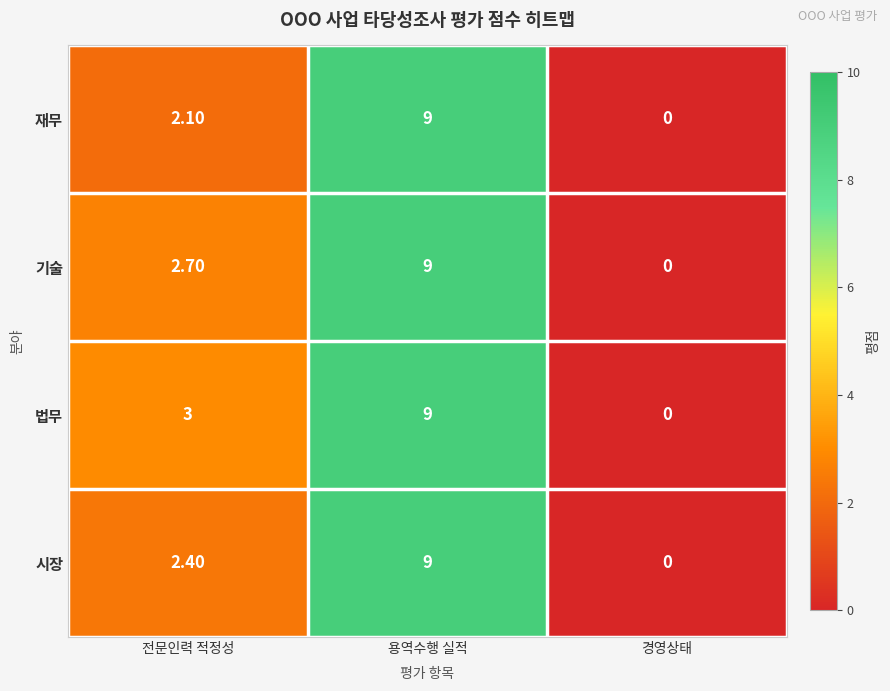

Which category has the highest value across all series?

용역수행 실적